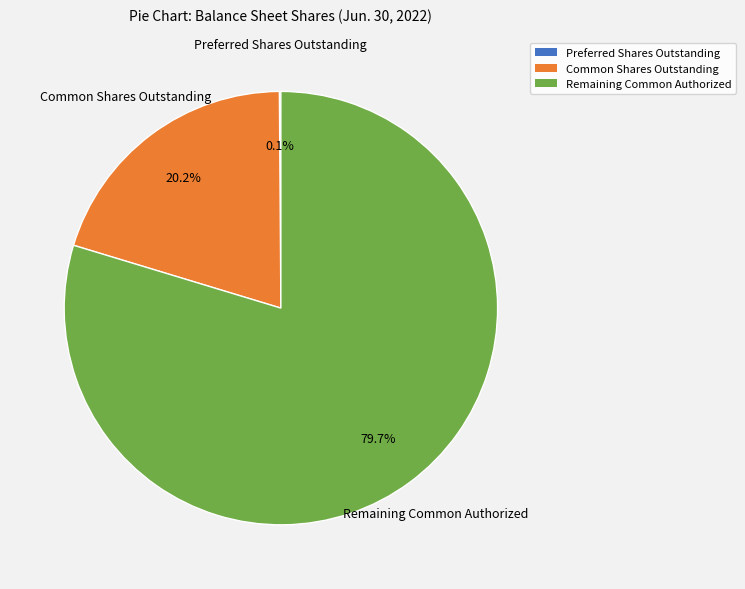

Is there a majority slice in this chart?

Yes